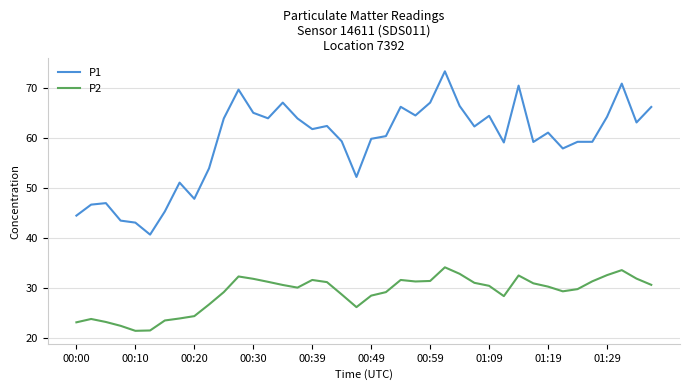

What is the highest value of the P1 series?

73.4